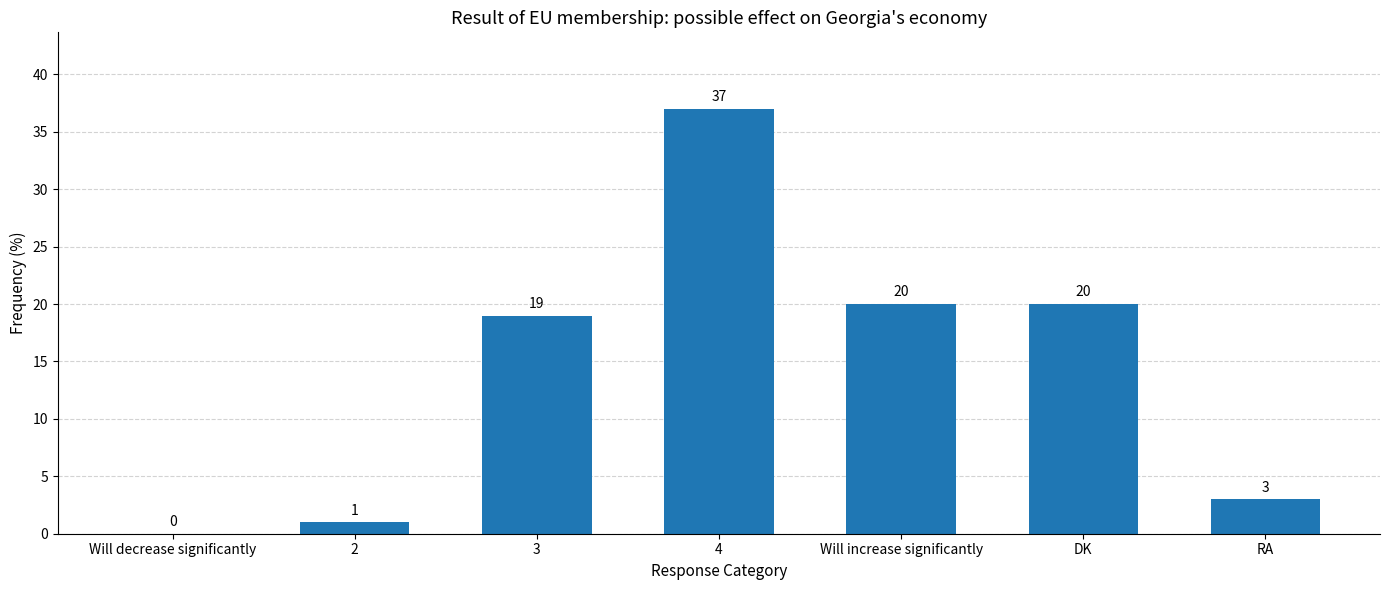

Which has a higher value, RA or 2?

RA